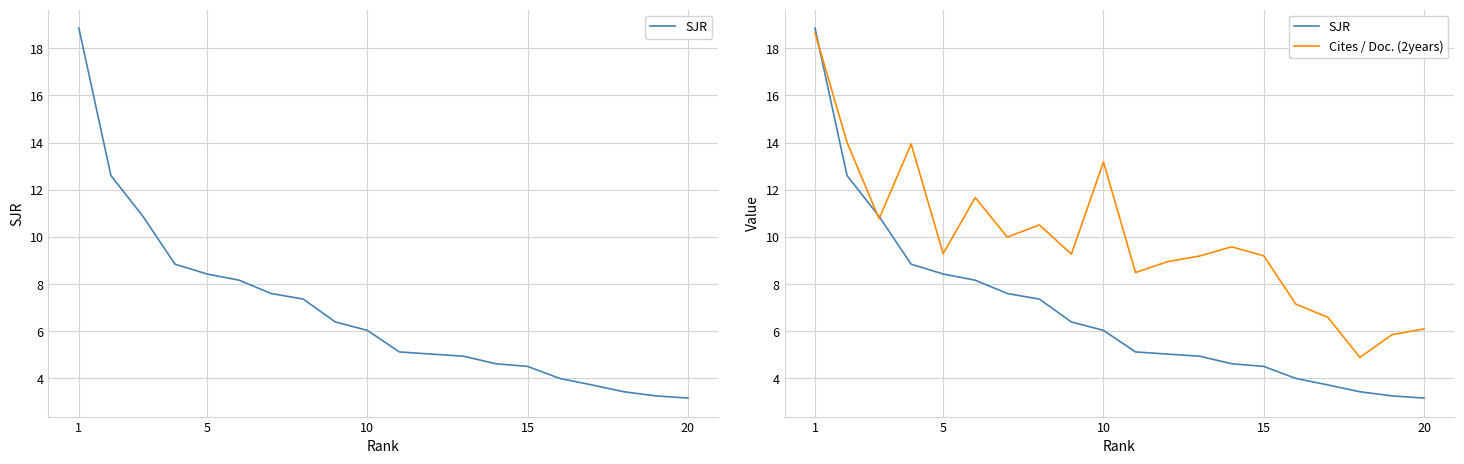

Count the number of data series in this chart.

2